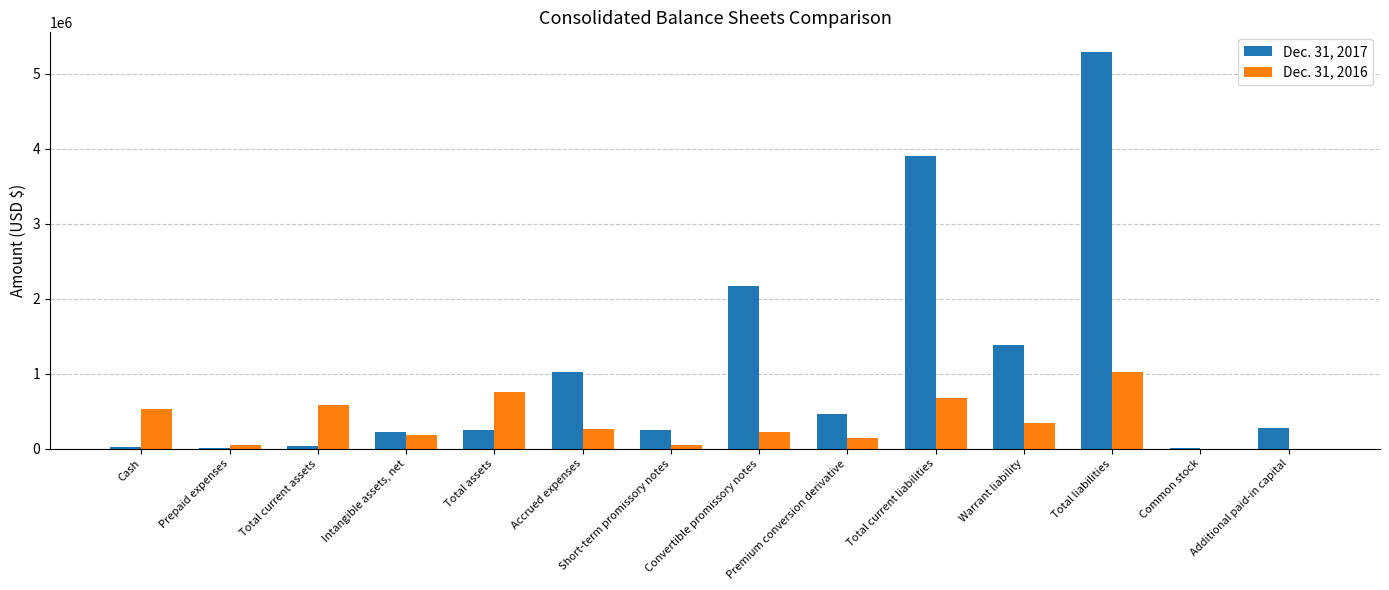

At which category is the sum across all series the highest?

Total liabilities